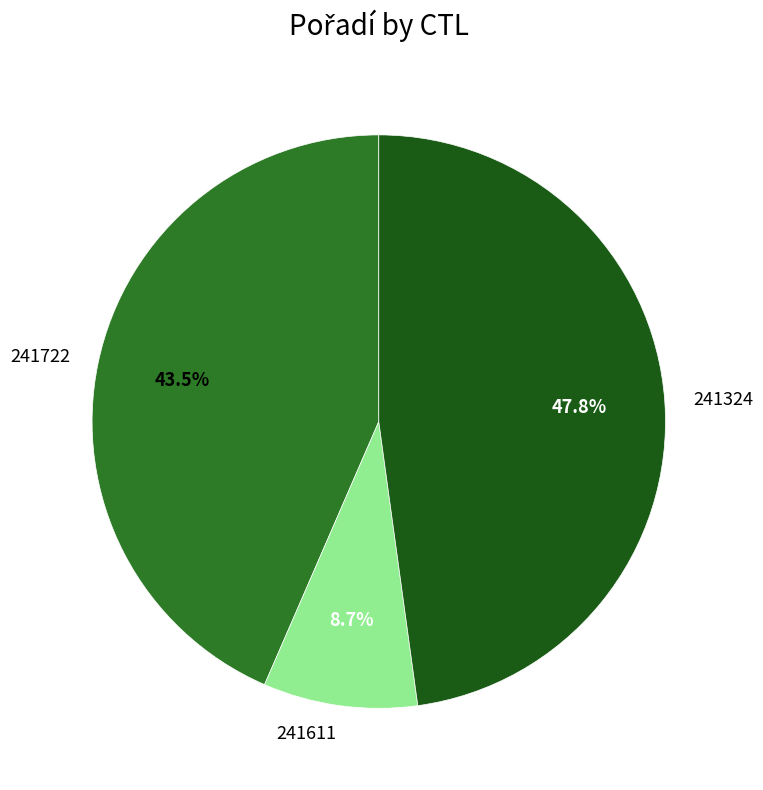

To the nearest percent, what is the difference between the 241324 and 241722 slice percentages?

4%